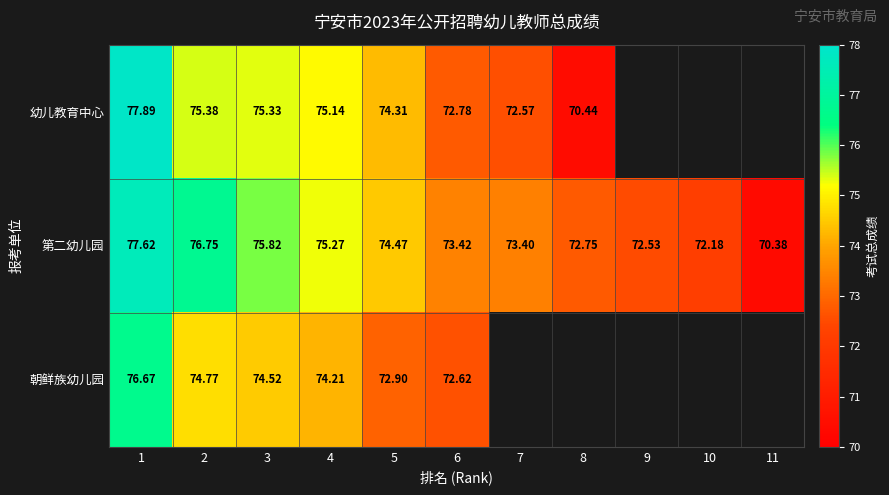

At which category is the sum across all series the highest?

1